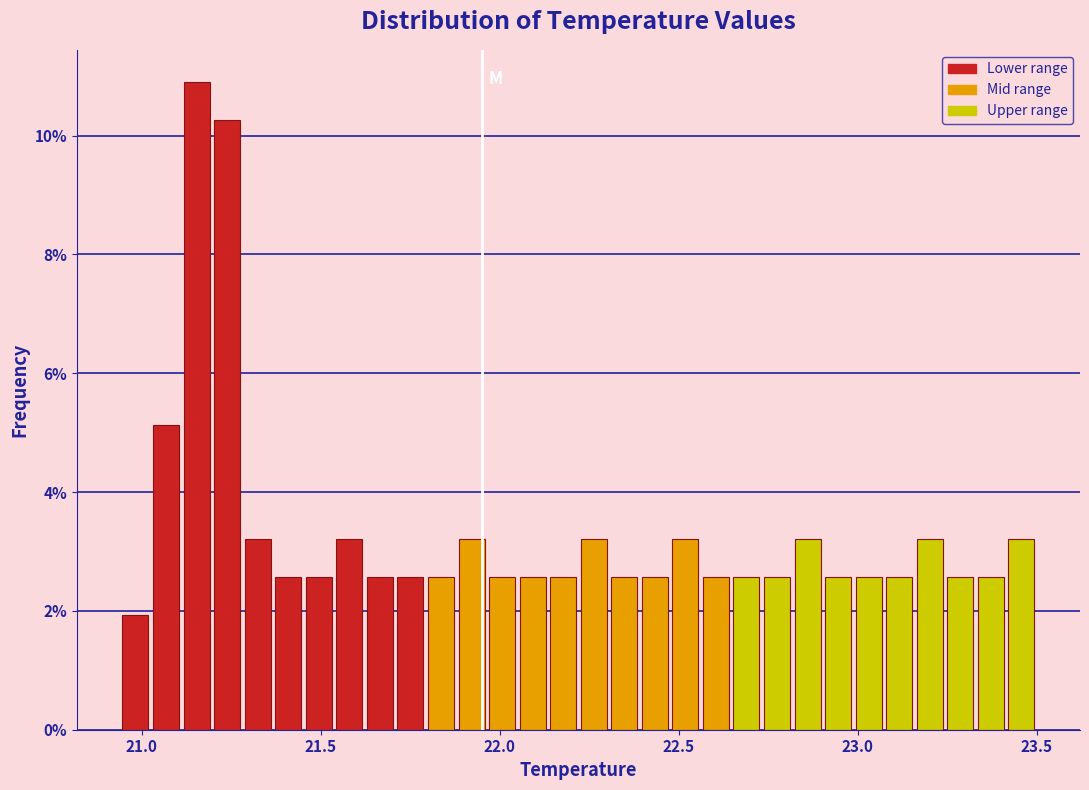

Read against the x-axis, roughly where is the centre of the tallest bar?

21.15